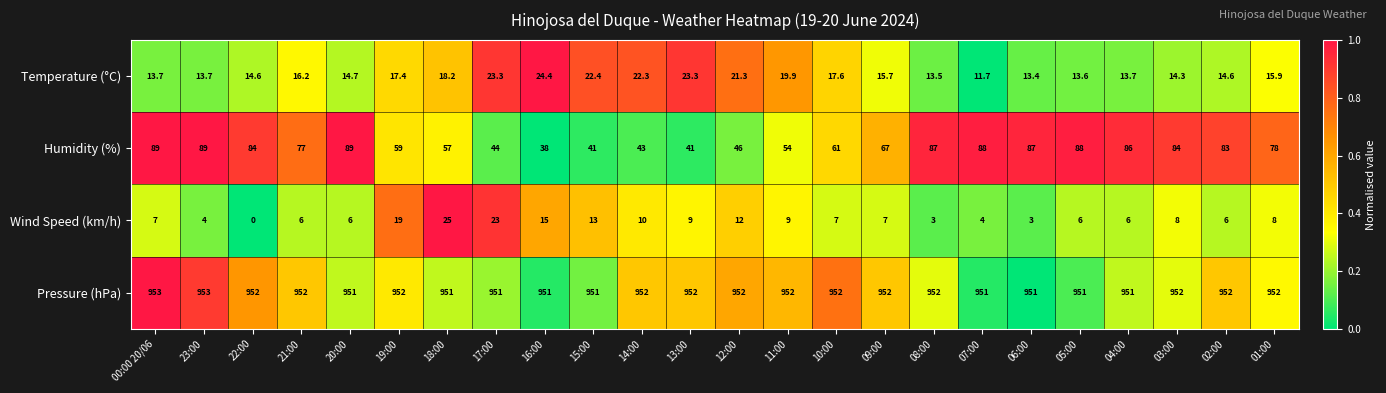

What is the greatest value displayed?

953.0